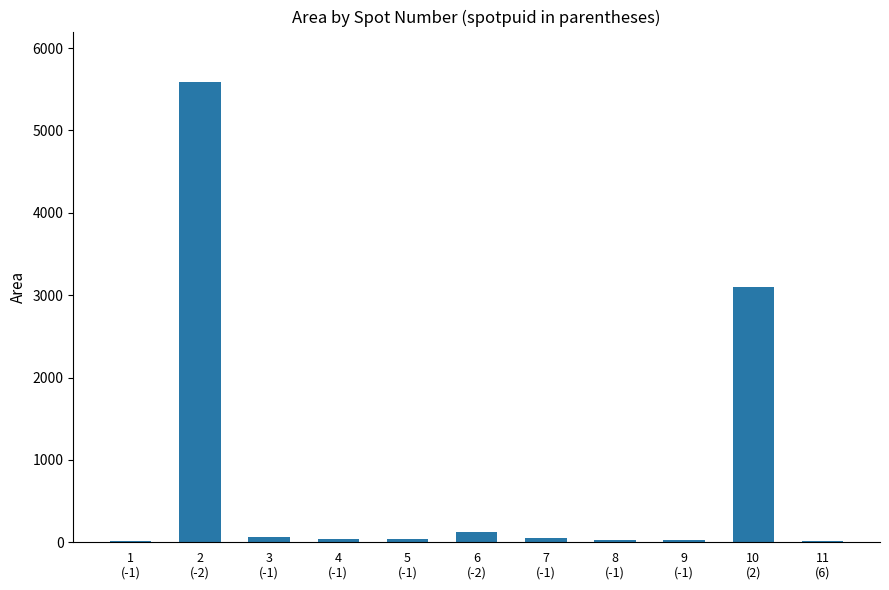

What is the change in value from 6
(-2) to 10
(2)?

+2971